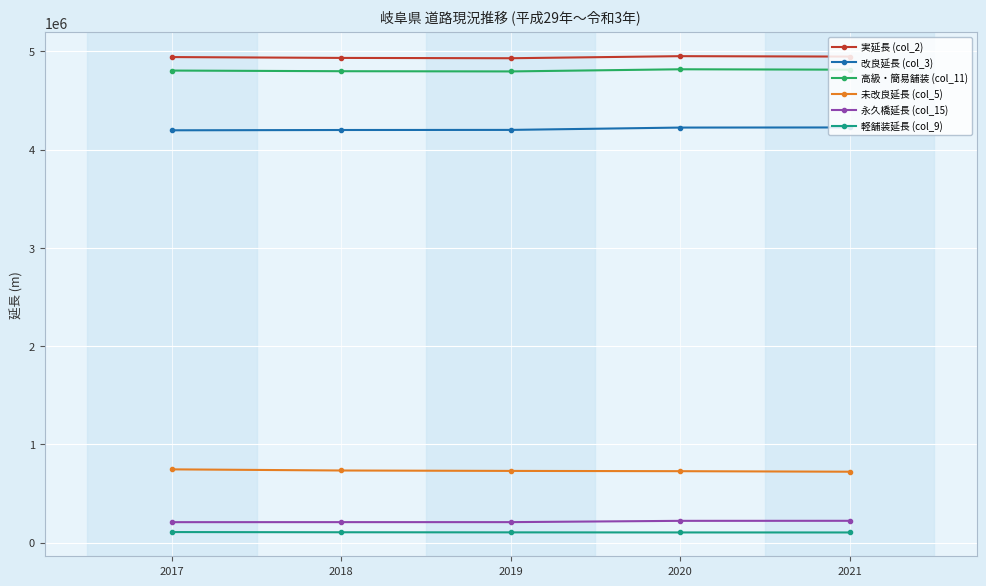

What is the total value across all series at 2017?

15004252